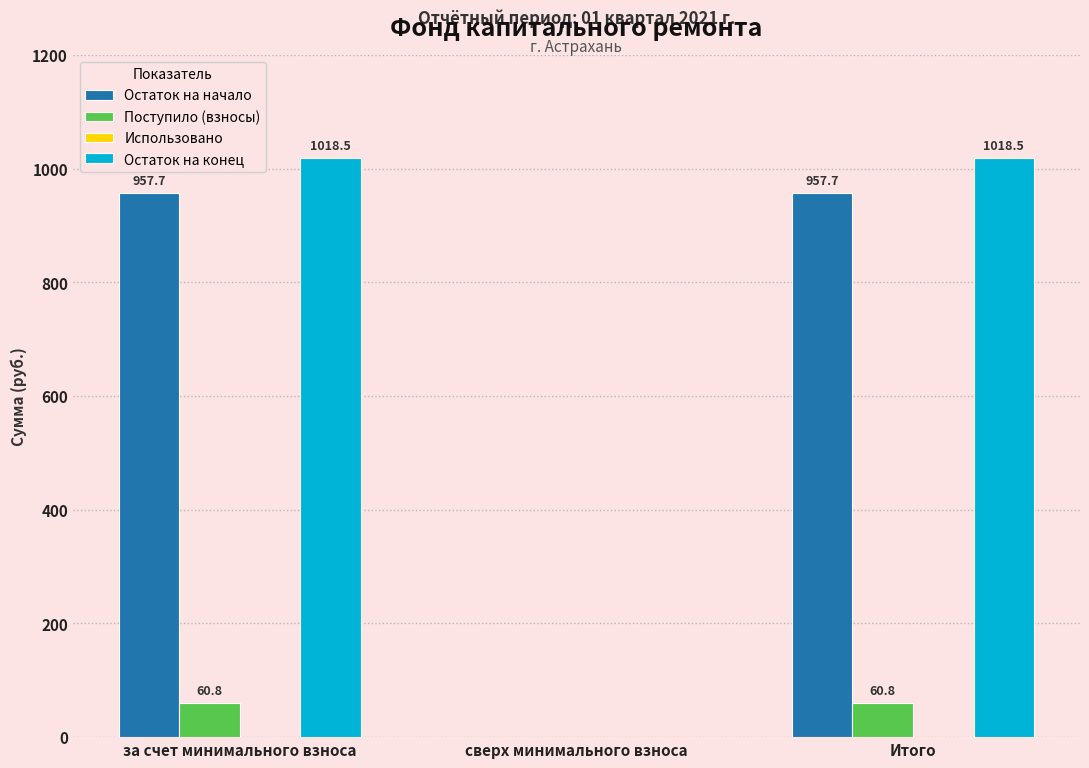

What is the total value across all series at Итого?

2037.0